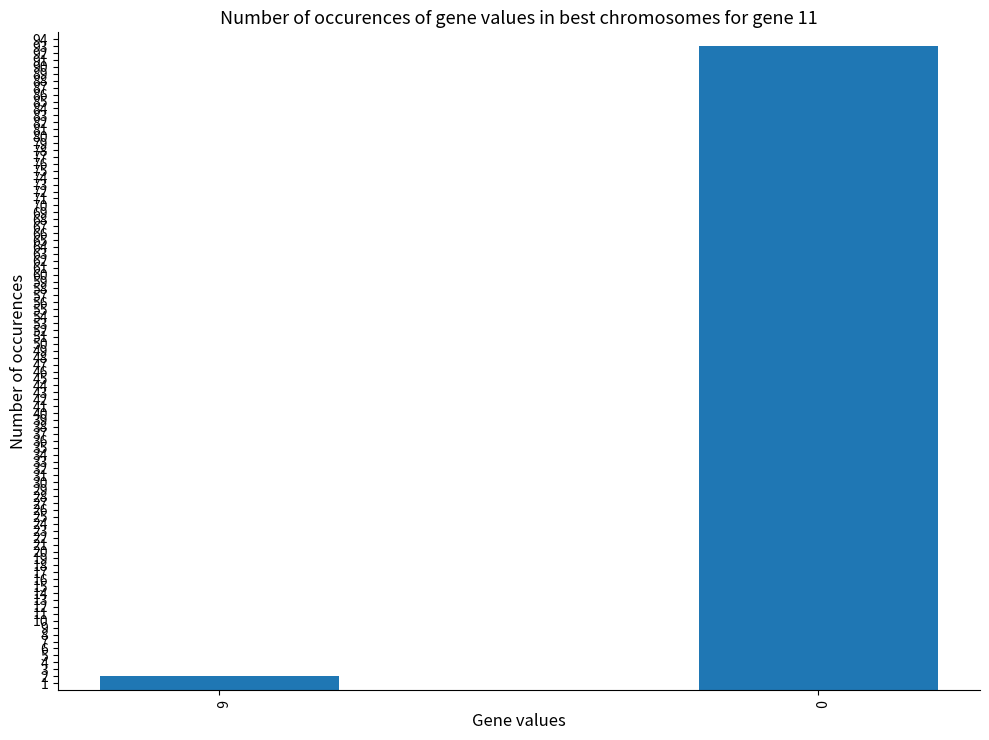

Are the bars horizontal?

No